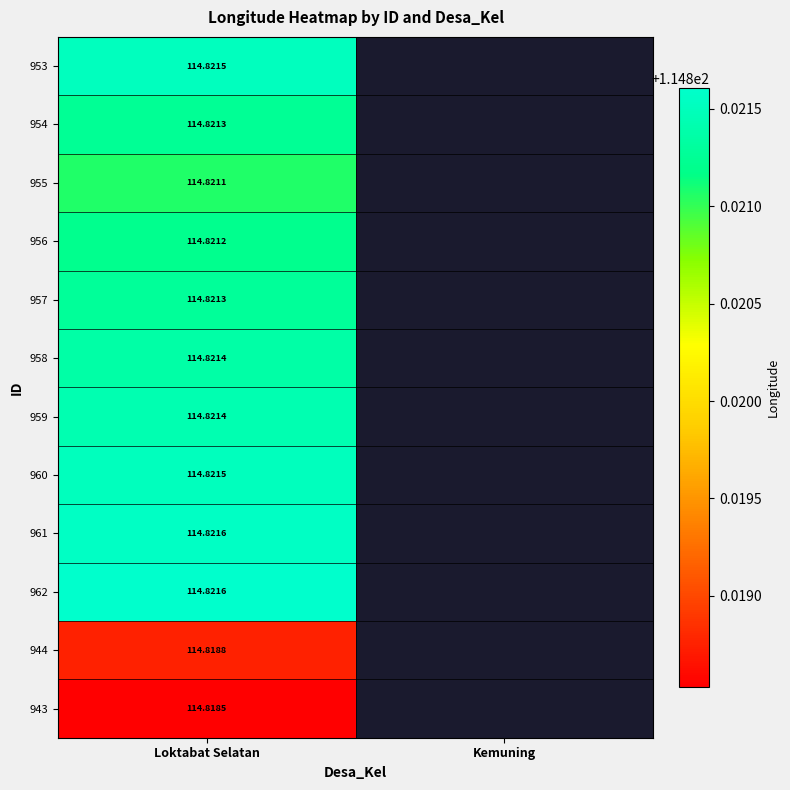

What is the total value across all series at Loktabat Selatan?

1377.9